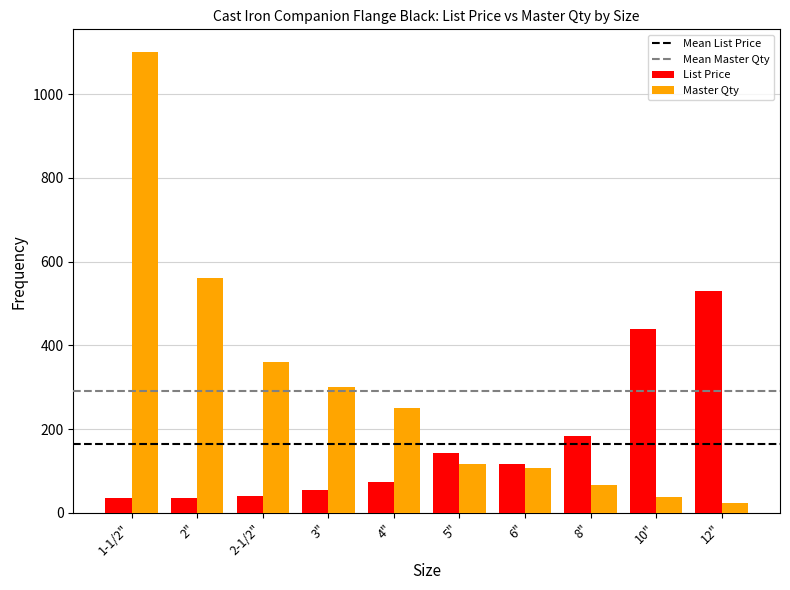

Where is Master Qty nearest to the value 562?

2"